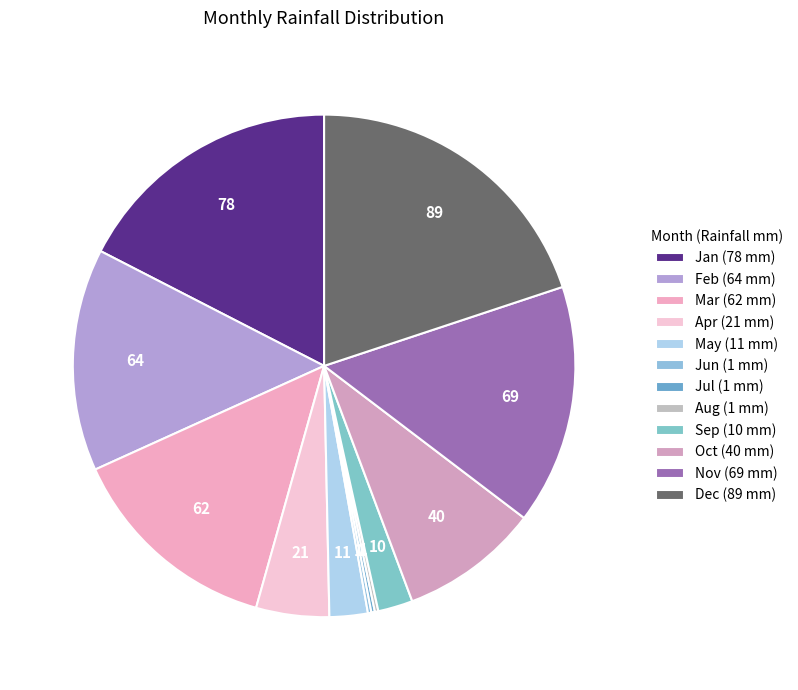

To the nearest percent, what is the difference between the Apr and Mar slice percentages?

9%